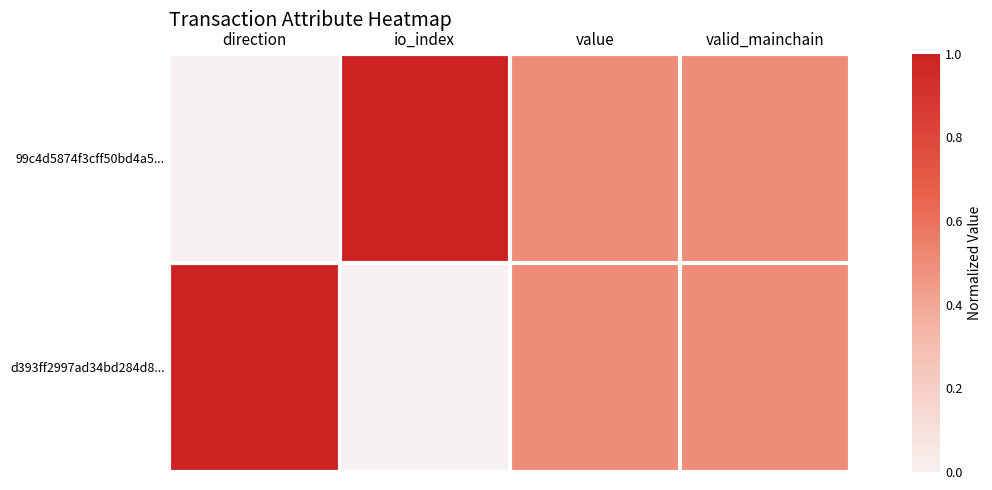

True or false: d393ff2997ad34bd284d8... has a value of 1.0 at direction.

True